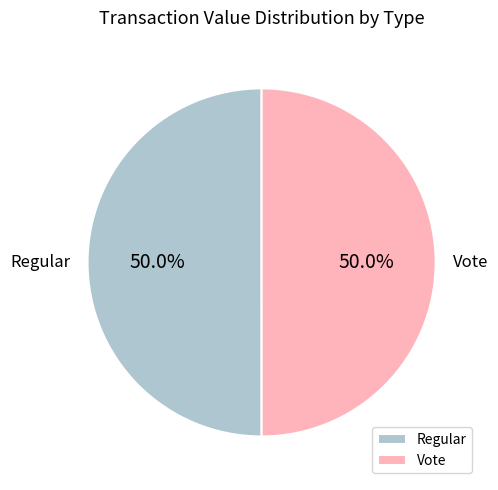

What percentage do Vote and Regular together represent?

100.0%